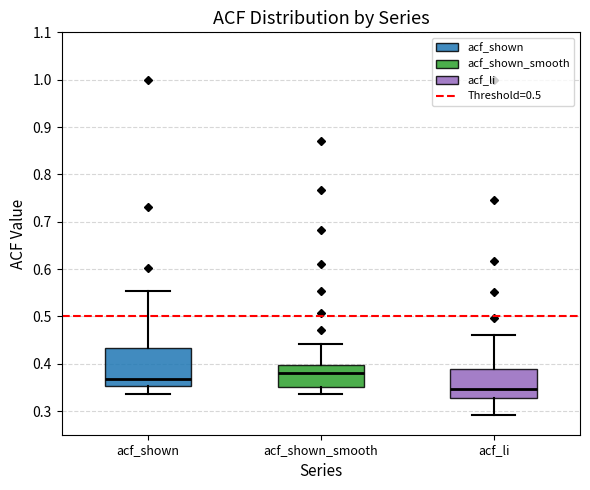

Reading left to right, transcribe this box plot: for each box, give where its median line is, the range the box spans, and where its two whiskers end, as read against the y-axis. The values are not printed on the chart, so give them approximately, as read against the axis.

acf_shown: median 0.37, box 0.35 to 0.43, whiskers 0.34 to 0.55
acf_shown_smooth: median 0.38, box 0.35 to 0.40, whiskers 0.34 to 0.44
acf_li: median 0.35, box 0.33 to 0.39, whiskers 0.29 to 0.46